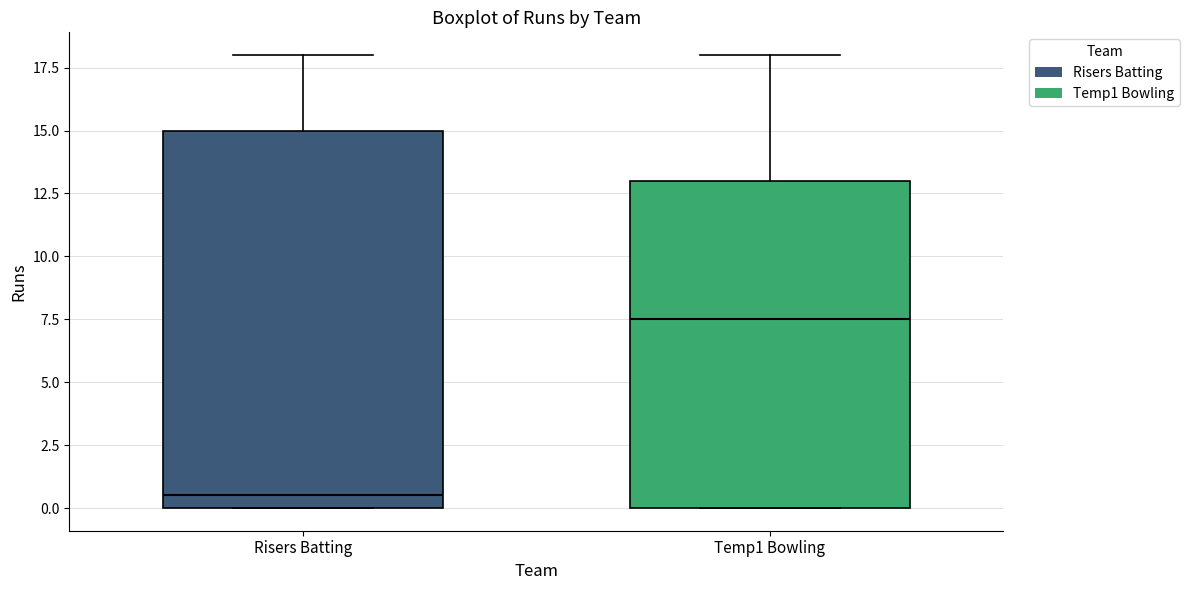

Reading left to right, read every box against the y-axis: the position of its median line, the range the box covers, and the ends of its whiskers. The values are not printed on the chart, so give them approximately, as read against the axis.

Risers Batting: median 0.5, box 0.0 to 15.0, whiskers 0.0 to 18.0
Temp1 Bowling: median 7.5, box 0.0 to 13.0, whiskers 0.0 to 18.0